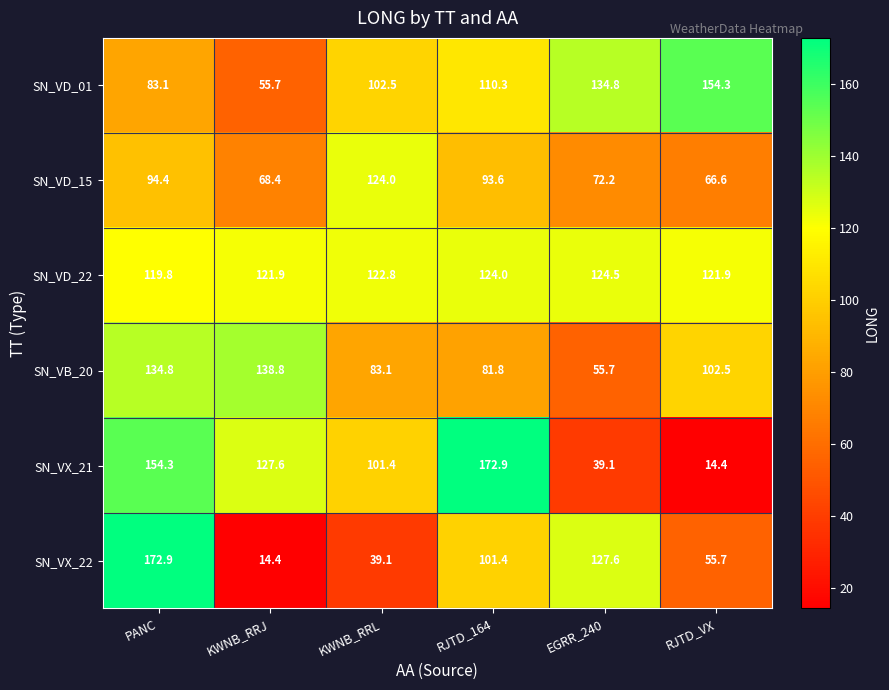

Rank the categories by SN_VD_15 value from highest to lowest.

KWNB_RRL, PANC, RJTD_164, EGRR_240, KWNB_RRJ, RJTD_VX